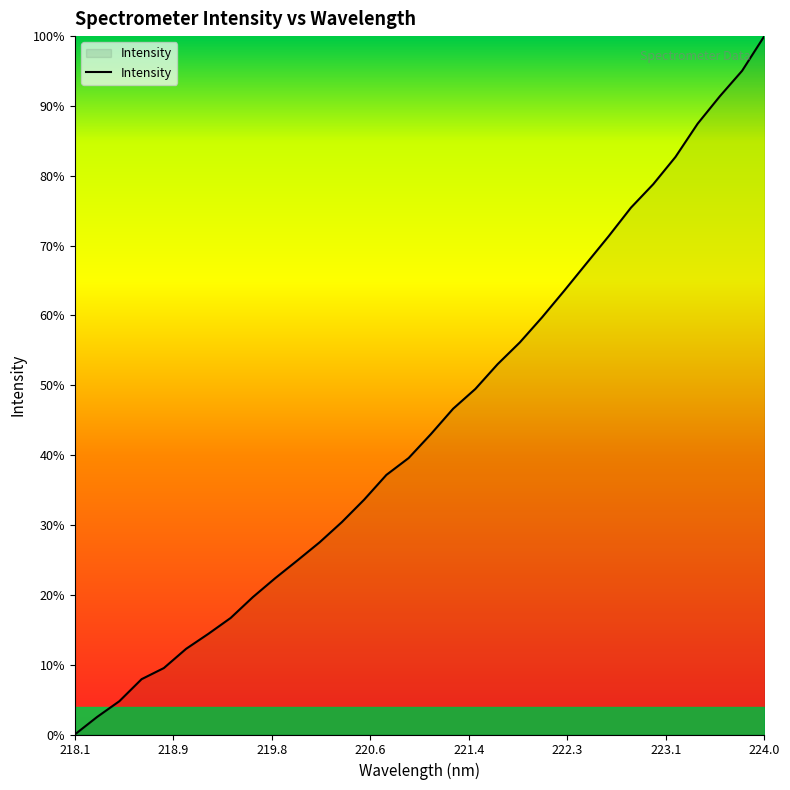

Does the chart display data point markers on the line(s)?

No